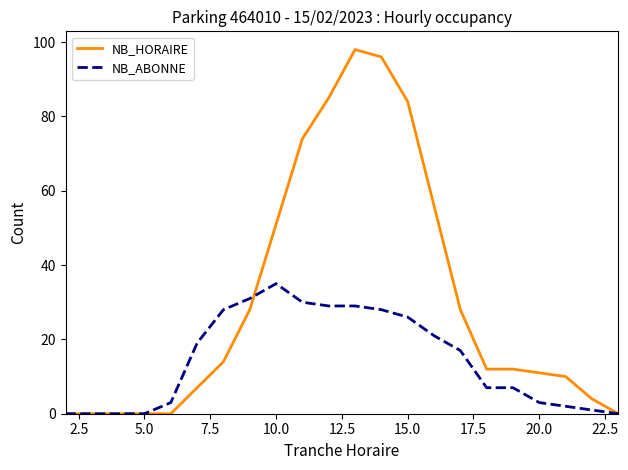

Reading left to right, transcribe all the data shown in this chart.

NB_HORAIRE: 0	0	0	0	0	7	14	28	51	74	85	98	96	84	56	28	12	12	11	10	4	0
NB_ABONNE: 0	0	0	0	3	19	28	31	35	30	29	29	28	26	21	17	7	7	3	2	1	0